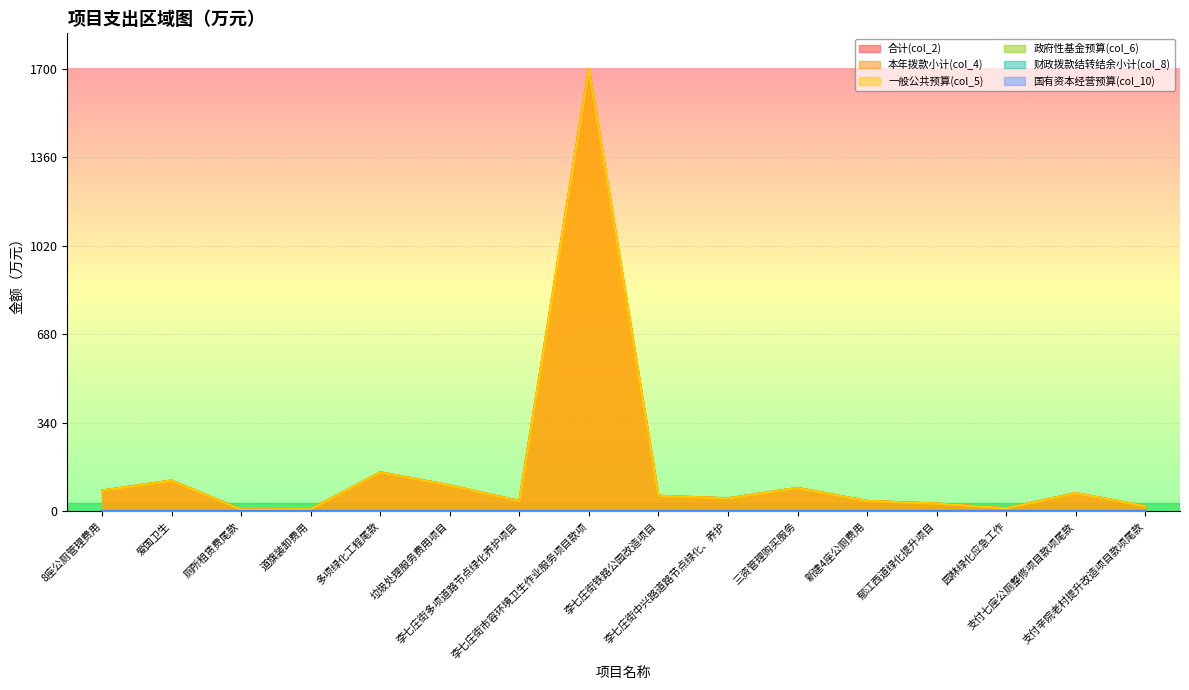

Which series has the widest spread of values?

合计(col_2)